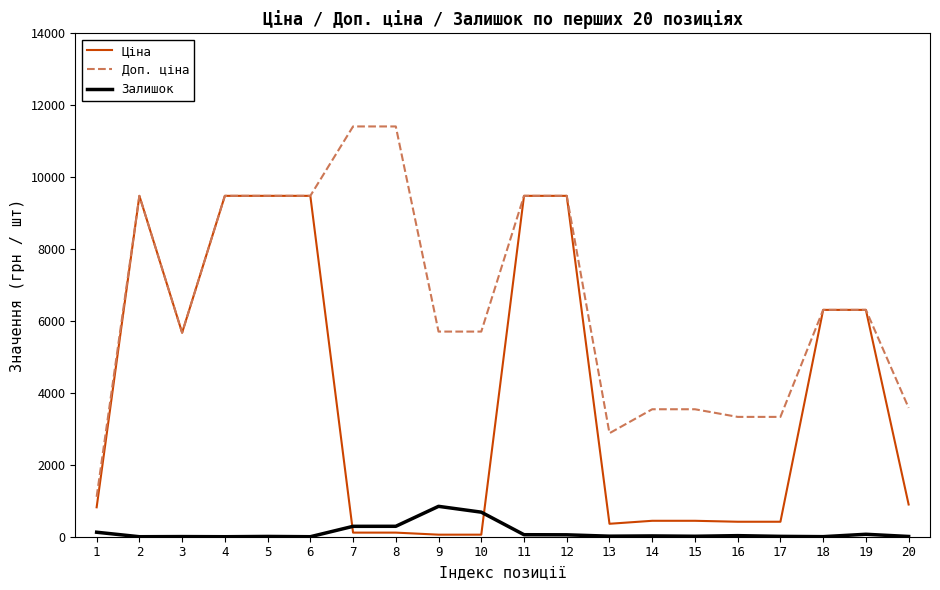

Which series changed the most between 12 and 17?

Ціна